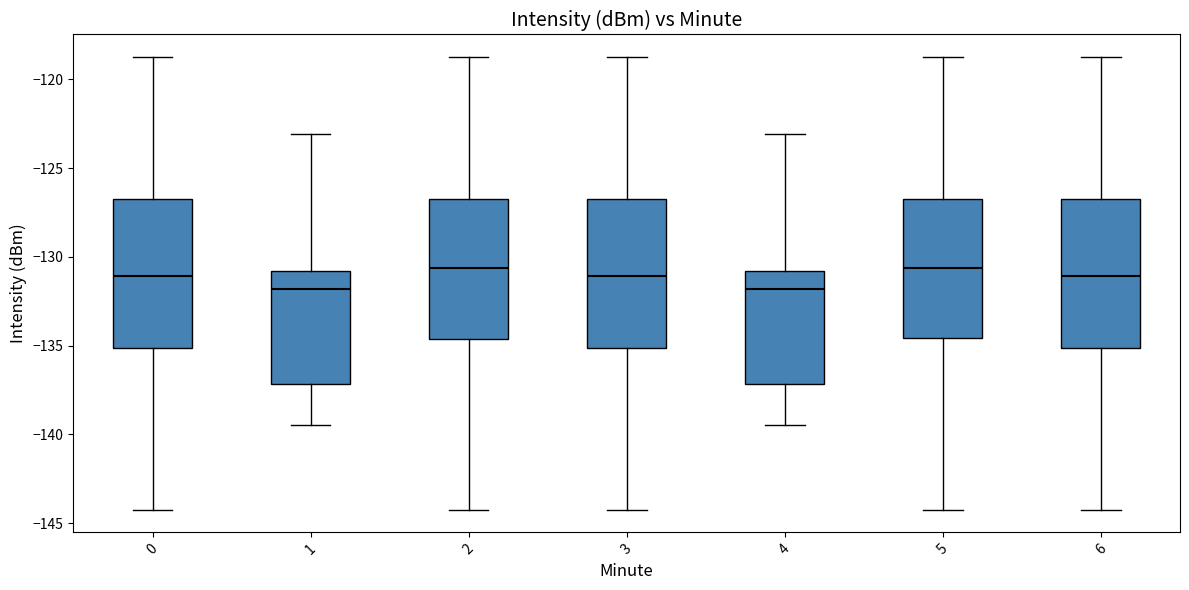

Where is the lower edge of the box at x = 6 on the y-axis? The values are not printed on the chart, so give them approximately, as read against the axis.

-135.0